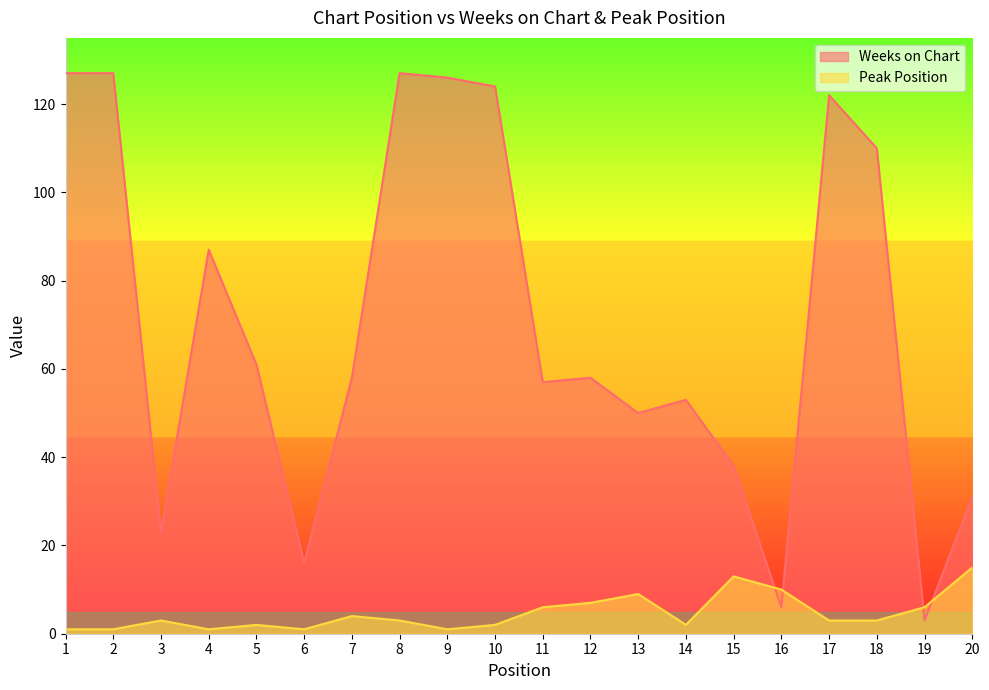

How many times do Peak Position and Weeks on Chart cross each other?

4